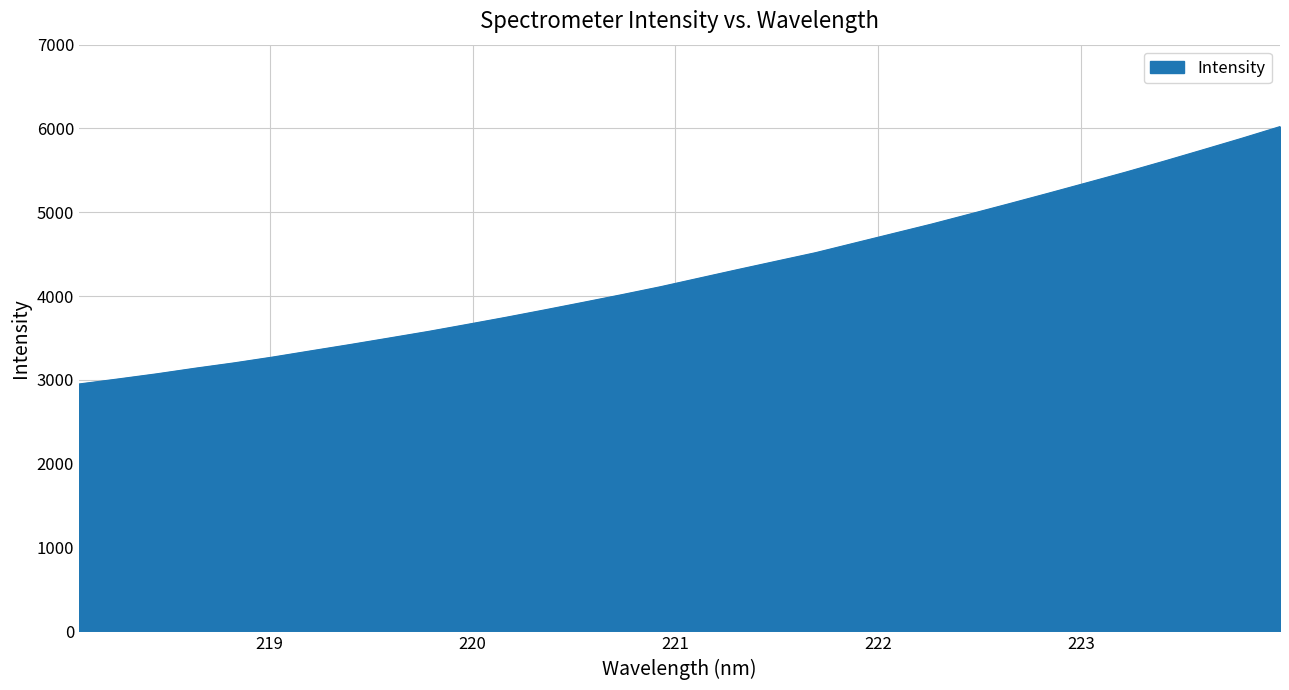

What is the difference between the maximum and minimum values?

3070.9